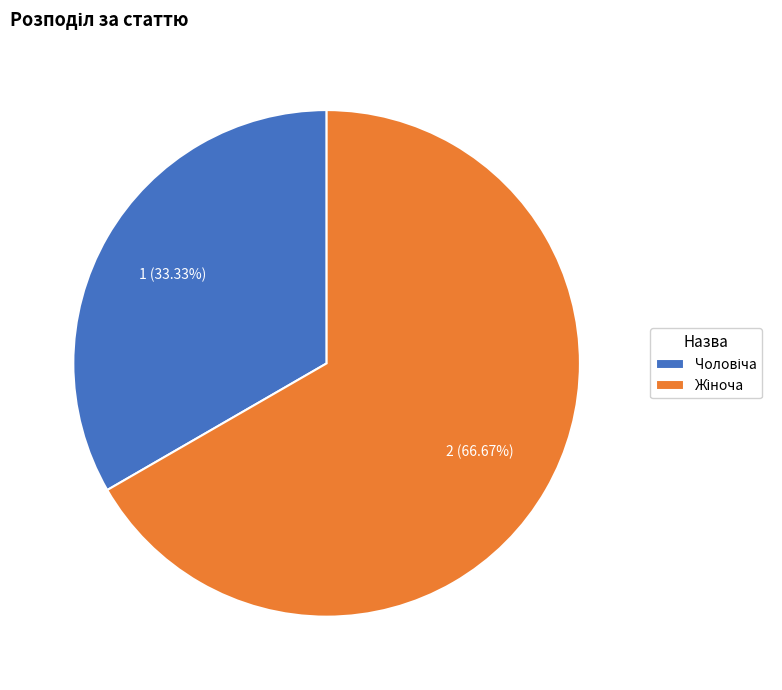

Is there any slice that represents more than half of the pie?

Yes